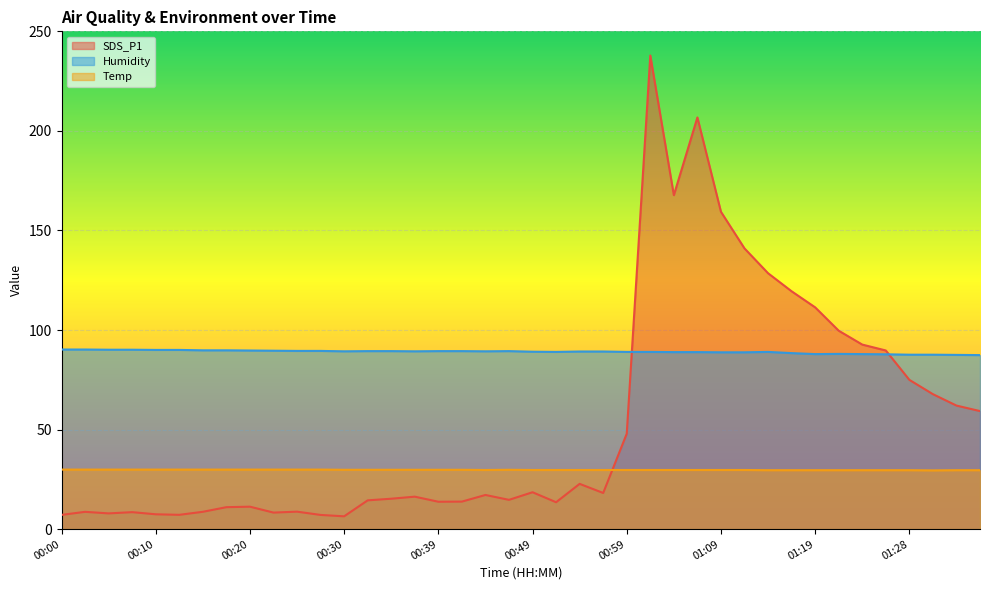

Which category has the highest value across all series?

01:01